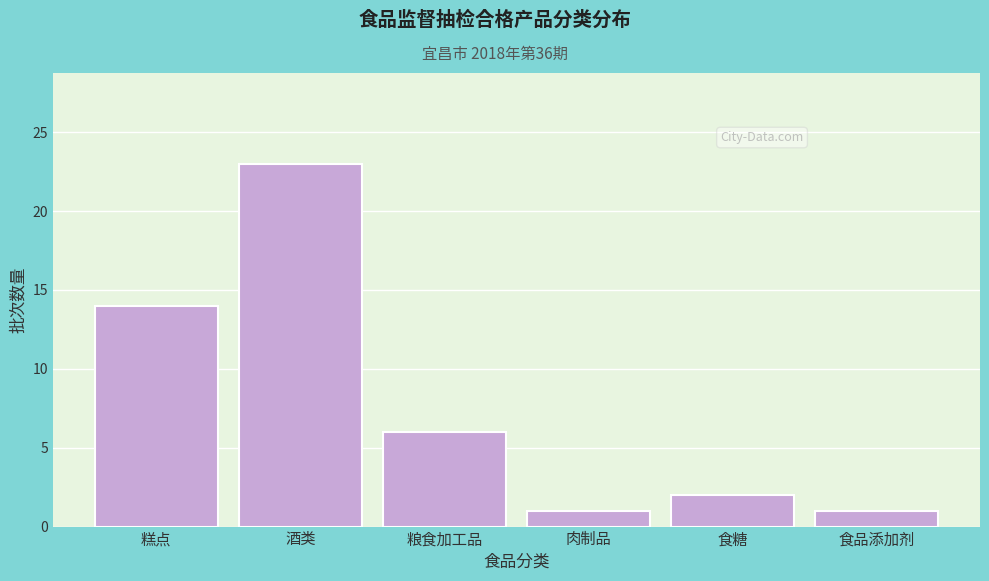

Reading right to left, list all the values displayed in this chart.

食品添加剂=1	食糖=2	肉制品=1	粮食加工品=6	酒类=23	糕点=14